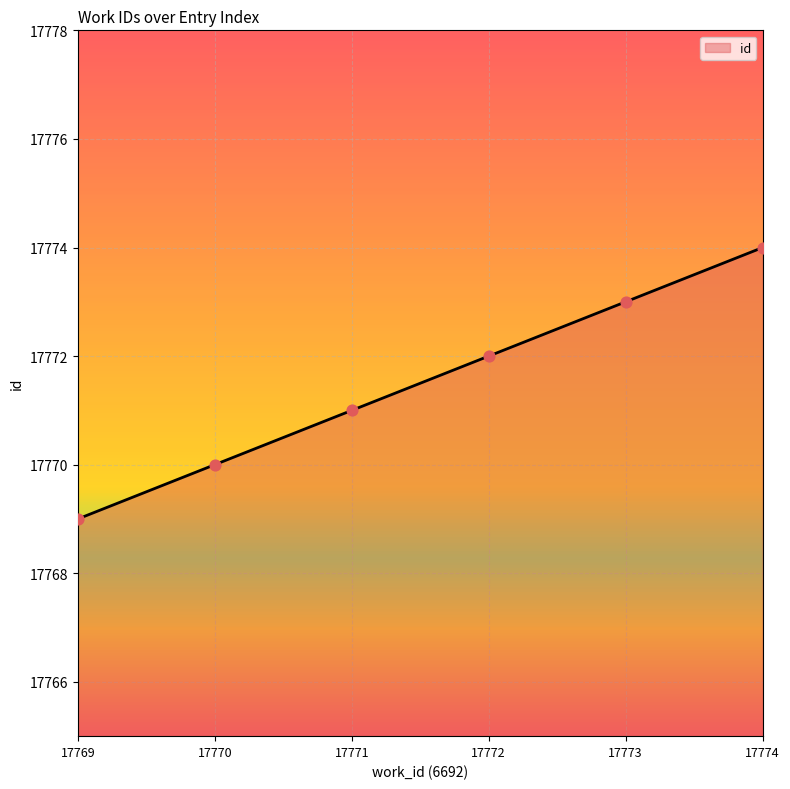

What is the change in value from 17773 to 17774?

+1